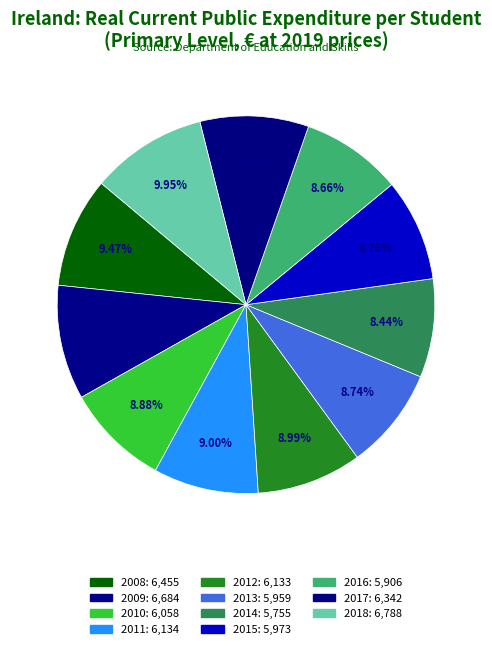

How many segments does this pie chart have?

11